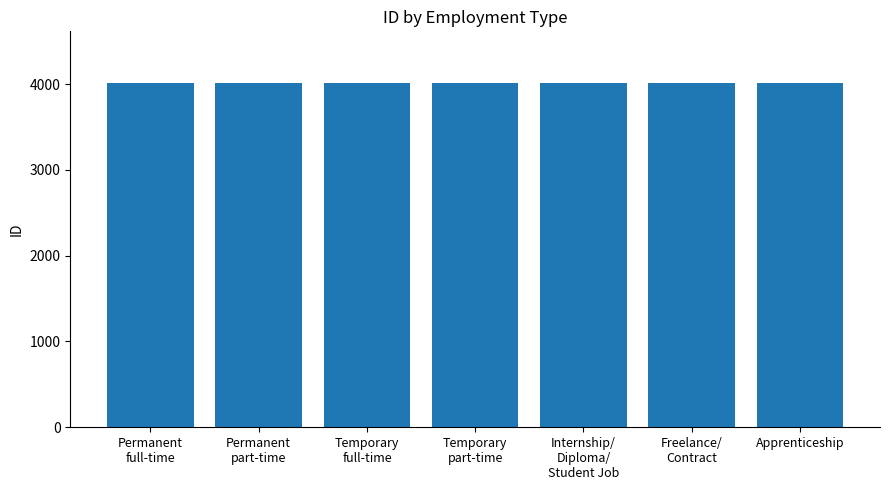

The value at Temporary
full-time is 1632. True or false?

False